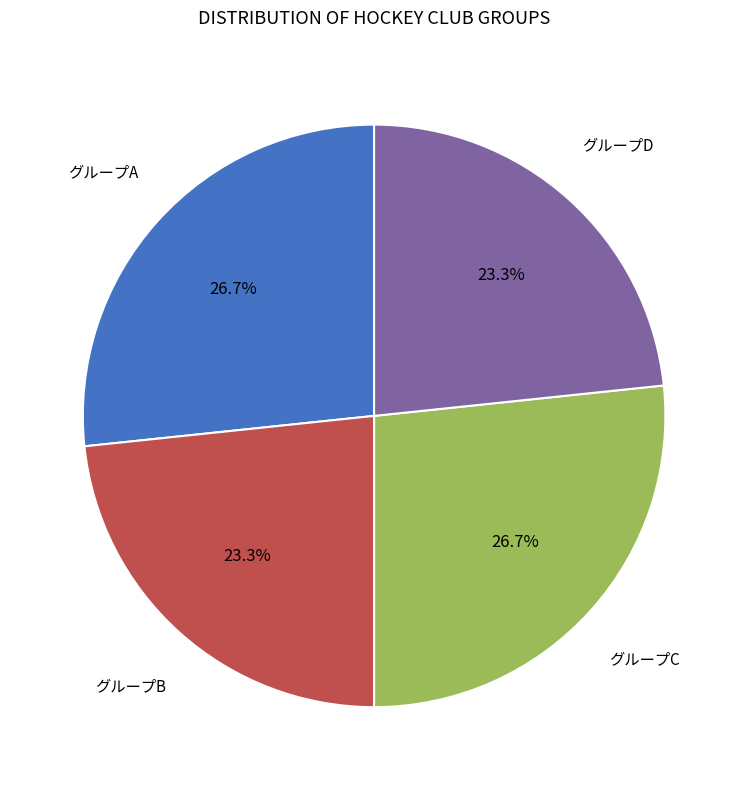

Is there any slice that represents more than half of the pie?

No